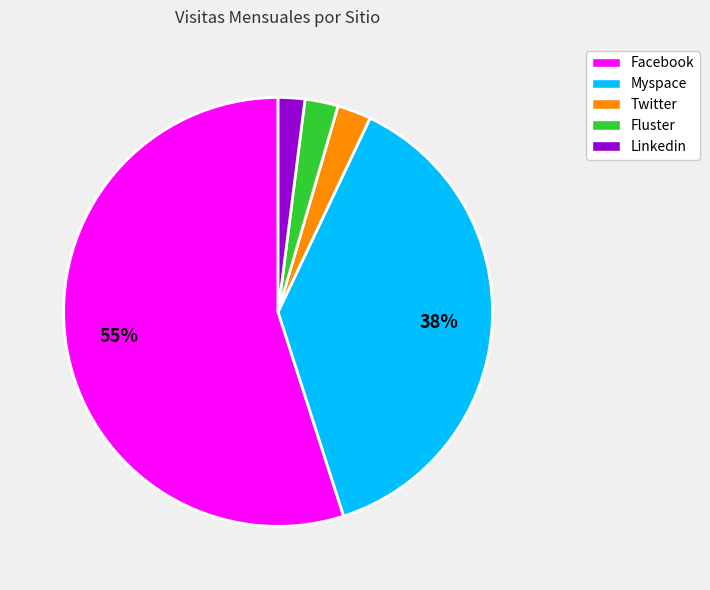

Is the sum of Fluster and Myspace greater than half?

No